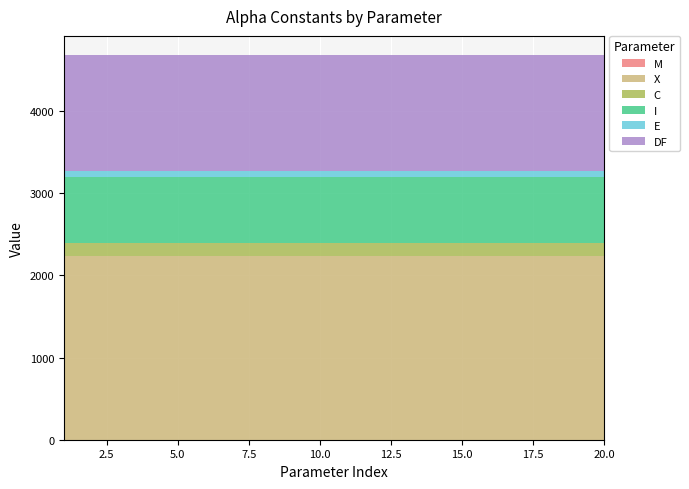

Reading left to right, extract all data points from this chart.

M: 1=-1920	2=-1920	3=-1920	4=-1920	5=-1920	6=-1920	7=-1920	8=-1920	9=-1920	10=-1920	11=-1920	12=-1920	13=-1920	14=-1920	15=-1920	16=-1920	17=-1920	18=-1920	19=-1920	20=-1920
X: 1=2232	2=2232	3=2232	4=2232	5=2232	6=2232	7=2232	8=2232	9=2232	10=2232	11=2232	12=2232	13=2232	14=2232	15=2232	16=2232	17=2232	18=2232	19=2232	20=2232
C: 1=162	2=162	3=162	4=162	5=162	6=162	7=162	8=162	9=162	10=162	11=162	12=162	13=162	14=162	15=162	16=162	17=162	18=162	19=162	20=162
I: 1=797	2=797	3=797	4=797	5=797	6=797	7=797	8=797	9=797	10=797	11=797	12=797	13=797	14=797	15=797	16=797	17=797	18=797	19=797	20=797
E: 1=76	2=76	3=76	4=76	5=76	6=76	7=76	8=76	9=76	10=76	11=76	12=76	13=76	14=76	15=76	16=76	17=76	18=76	19=76	20=76
DF: 1=1412	2=1412	3=1412	4=1412	5=1412	6=1412	7=1412	8=1412	9=1412	10=1412	11=1412	12=1412	13=1412	14=1412	15=1412	16=1412	17=1412	18=1412	19=1412	20=1412